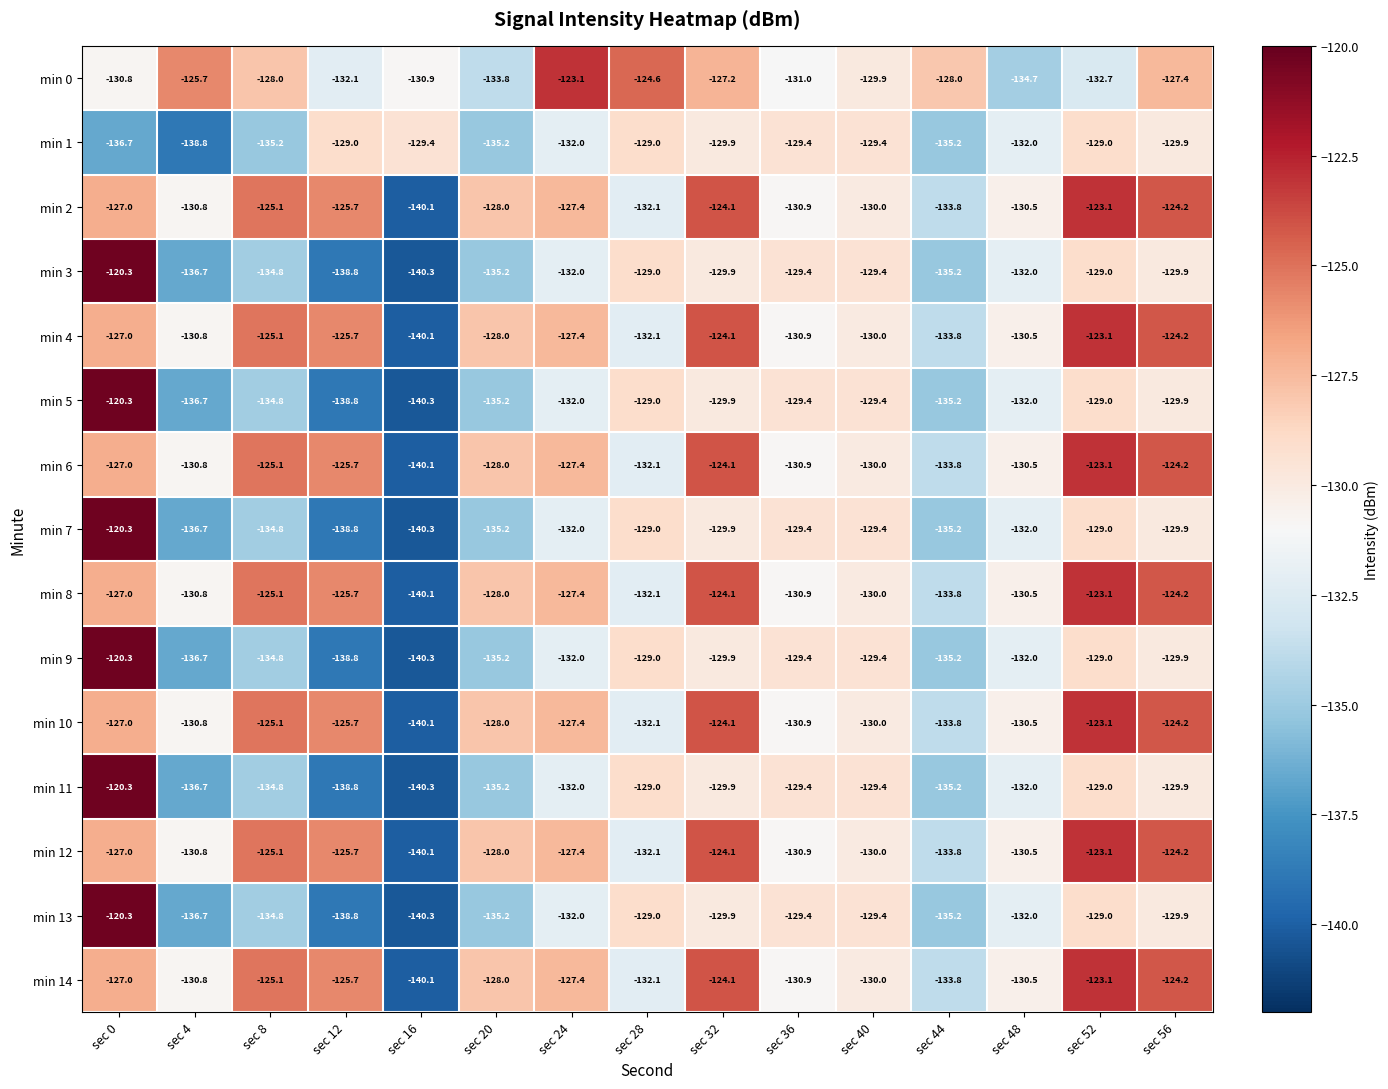

List the labels in order of min 4 value, smallest first.

sec 16, sec 44, sec 28, sec 36, sec 4, sec 48, sec 40, sec 20, sec 24, sec 0, sec 12, sec 8, sec 56, sec 32, sec 52